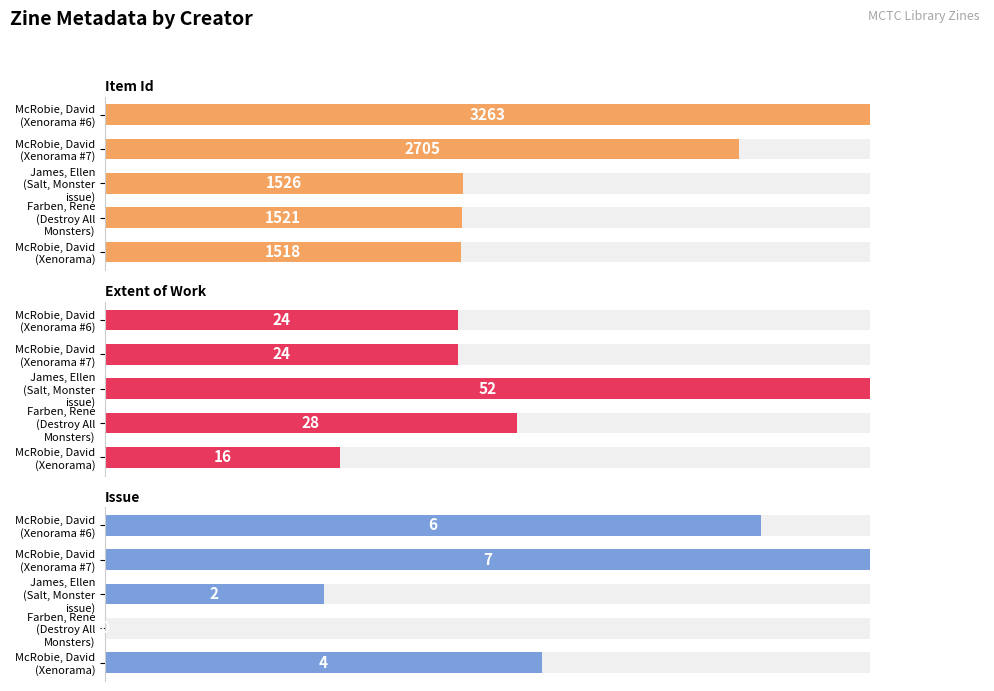

How many data points in Issue are less than 4?

2